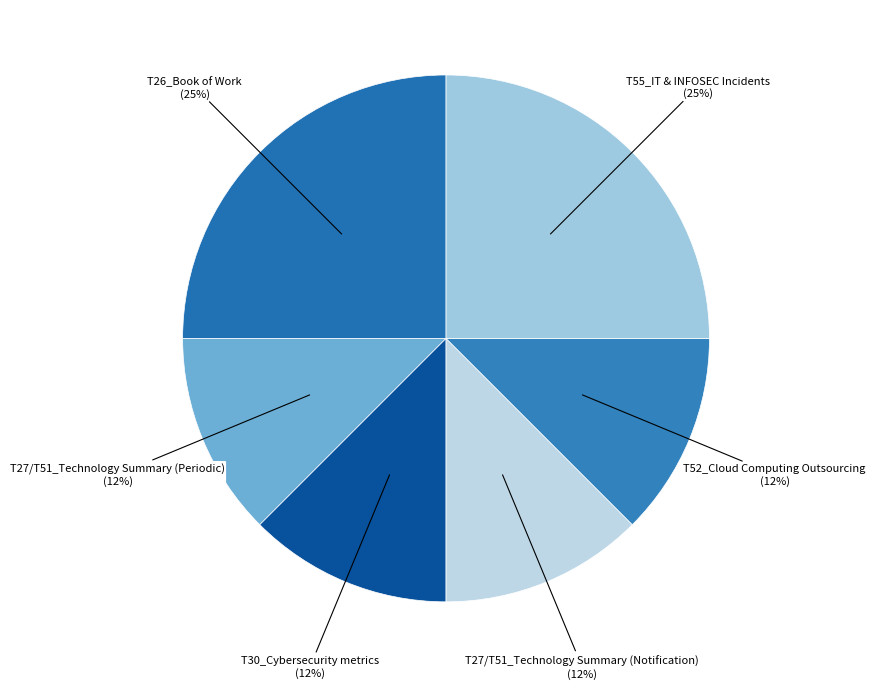

Is there any slice that represents more than half of the pie?

No